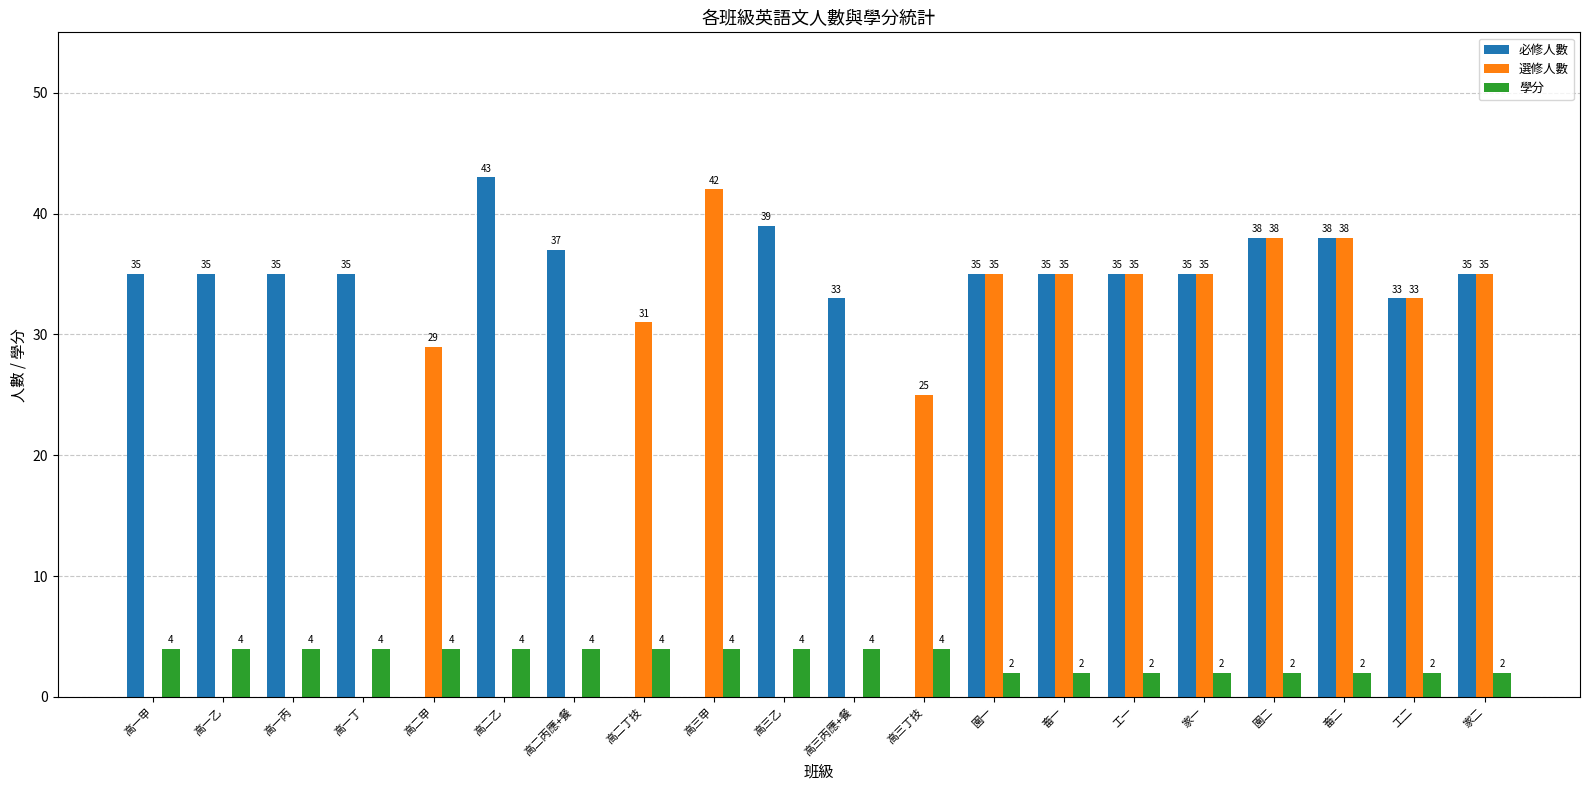

Count the 學分 values in the range 2 to 4.

20